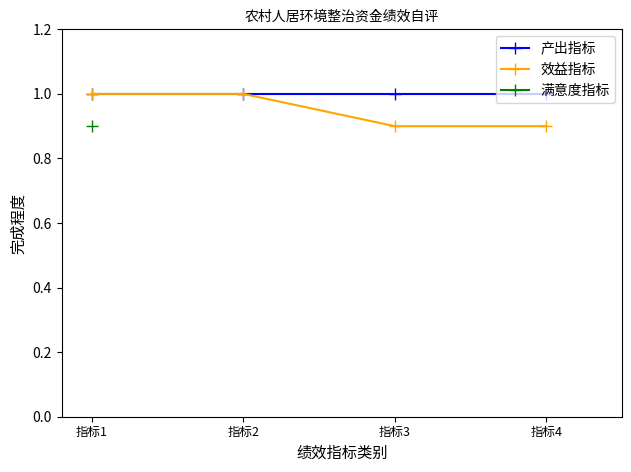

The value of 效益指标 at 指标4 is 0.9. True or false?

True